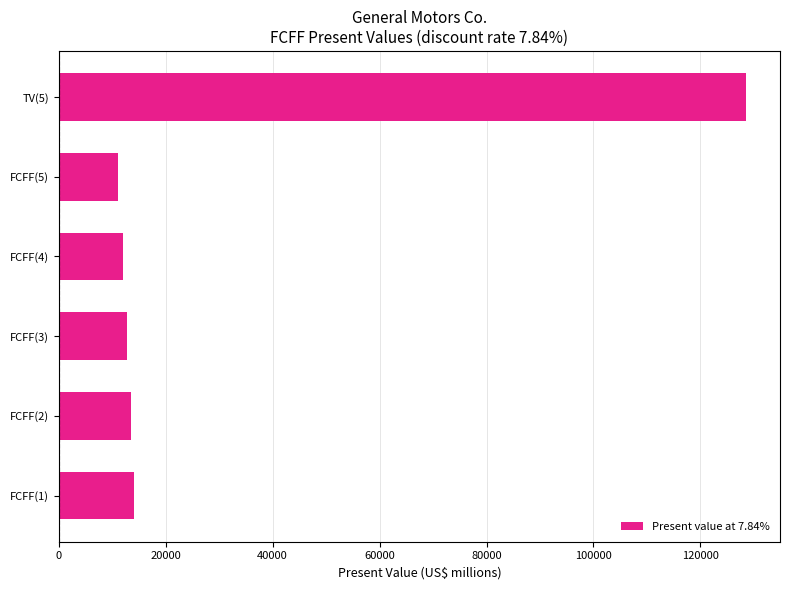

The value at FCFF(3) is 12792. True or false?

True